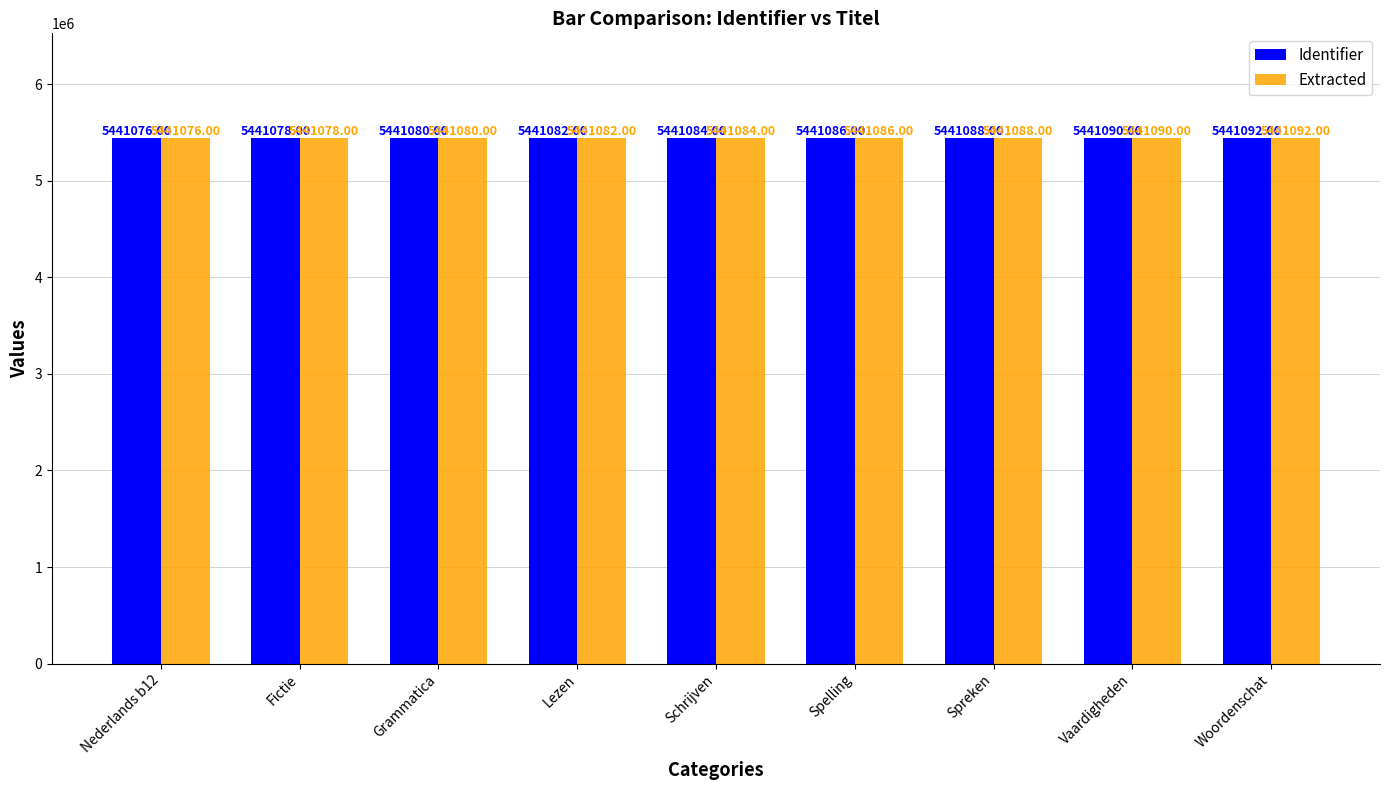

What is the value of the Extracted bar at the 6th from the left?

5441086